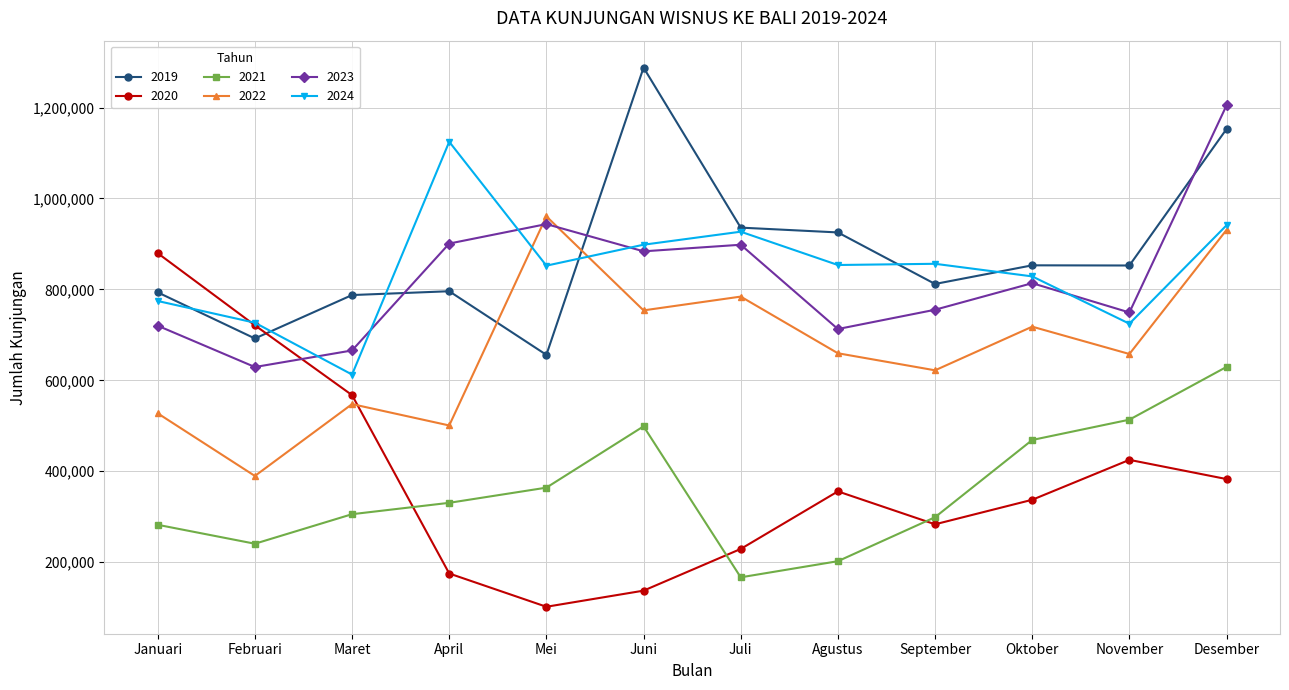

Is the value of 2023 at September greater than the value of 2019 at Februari?

Yes